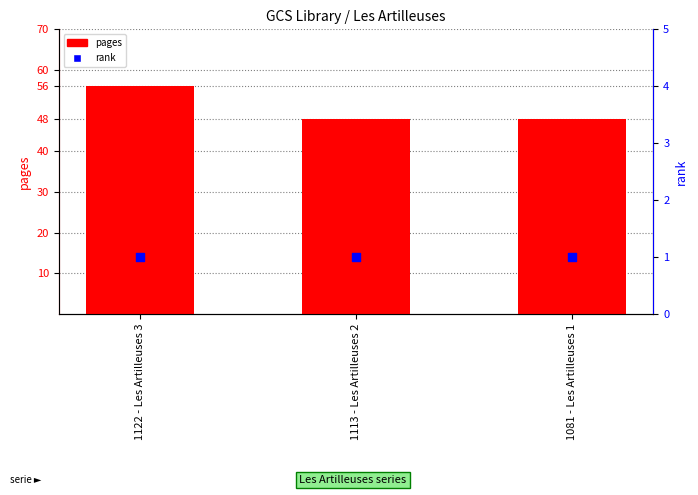

At how many categories does at least one series exceed 5?

3